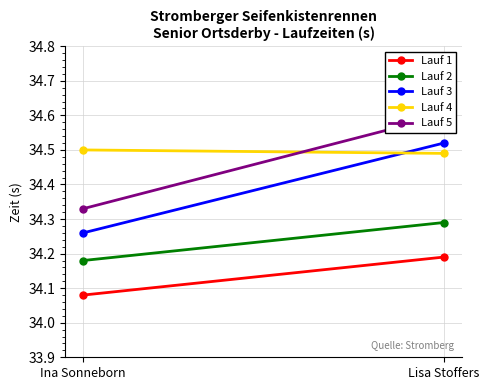

At how many categories does at least one series exceed 34?

2